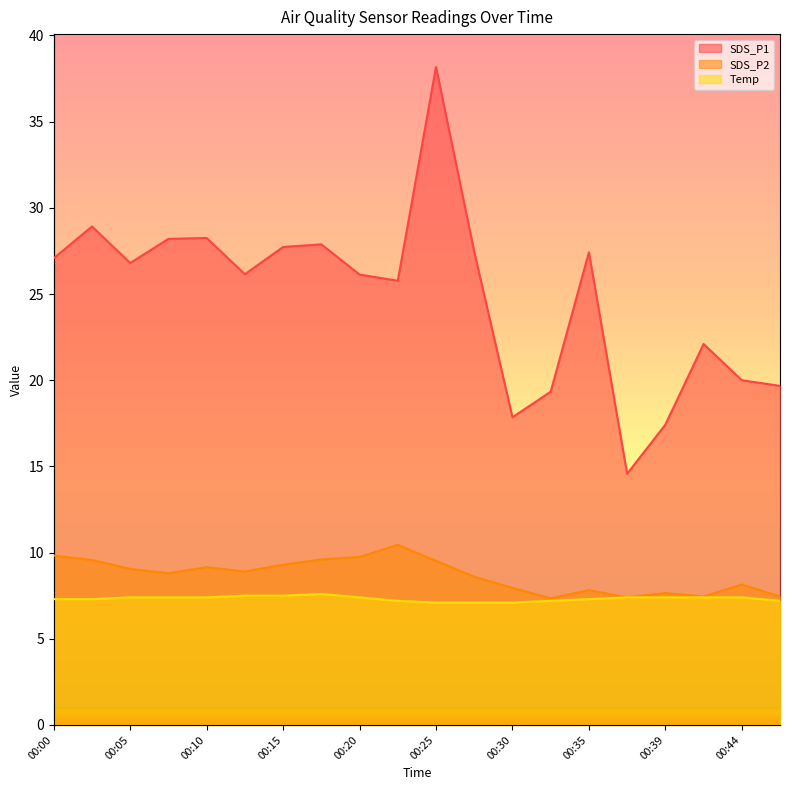

What are all the series names shown in the legend?

SDS_P1, SDS_P2, Temp